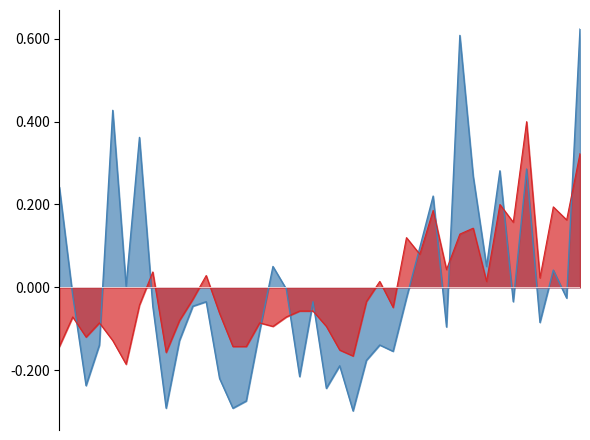

The value of SDS_P1 at 00:31 is -0.3. True or false?

True